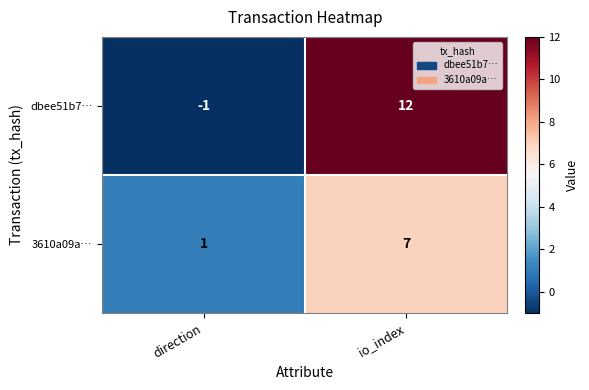

What value does the dbee51b7… series have at io_index?

12